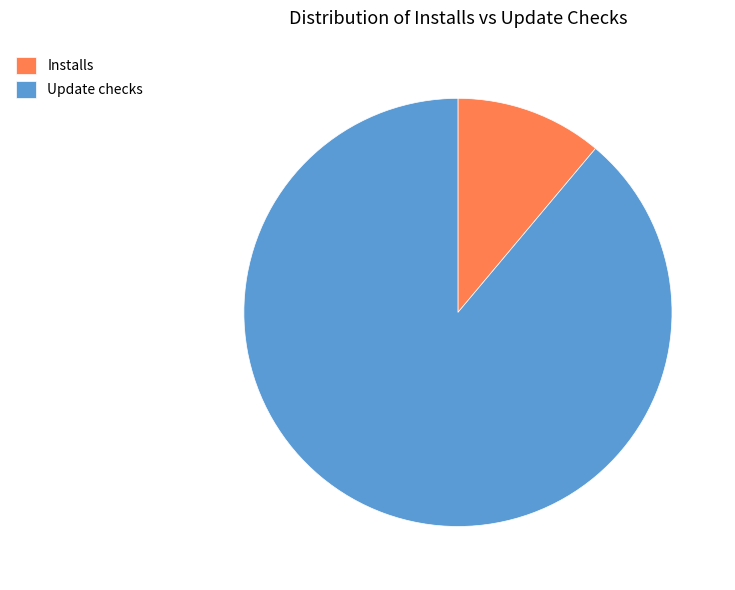

Which has a higher value, Installs or Update checks?

Update checks